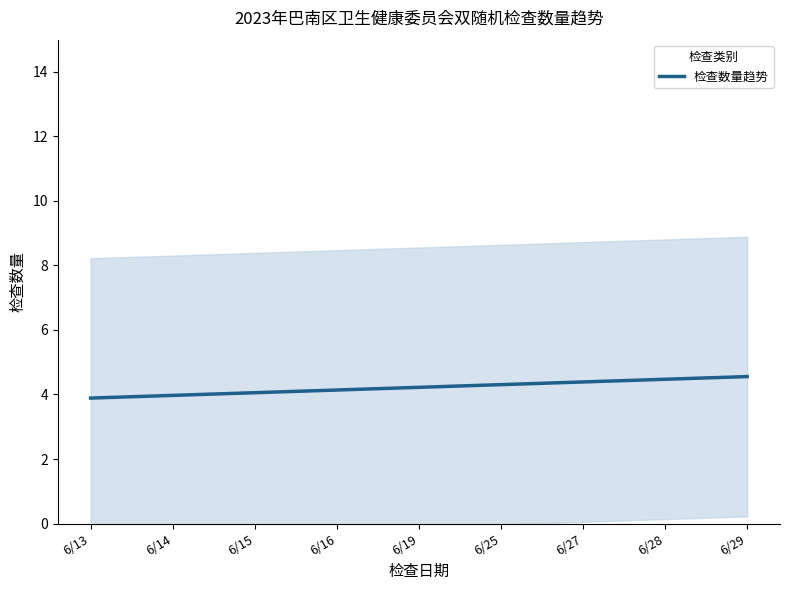

How many values are below 4?

2